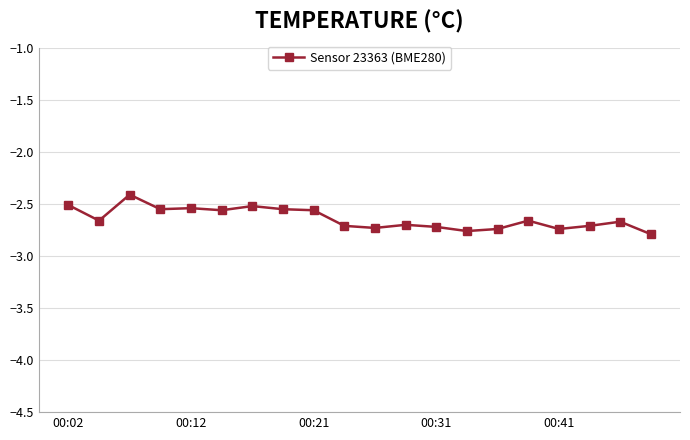

What is the difference between the maximum and minimum values?

0.4